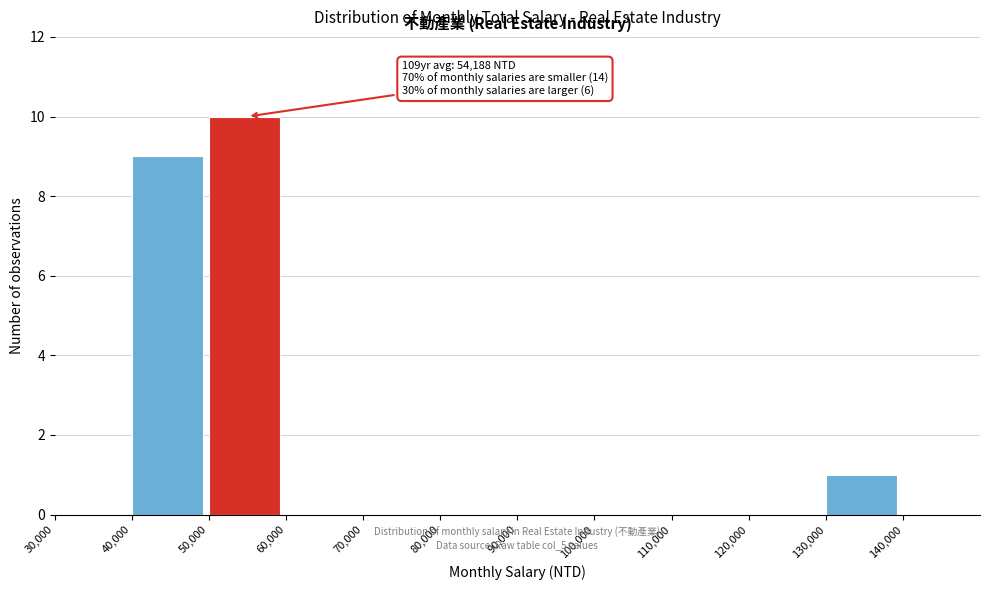

Over which range of the x-axis is the bar tallest?

50000 to 60000